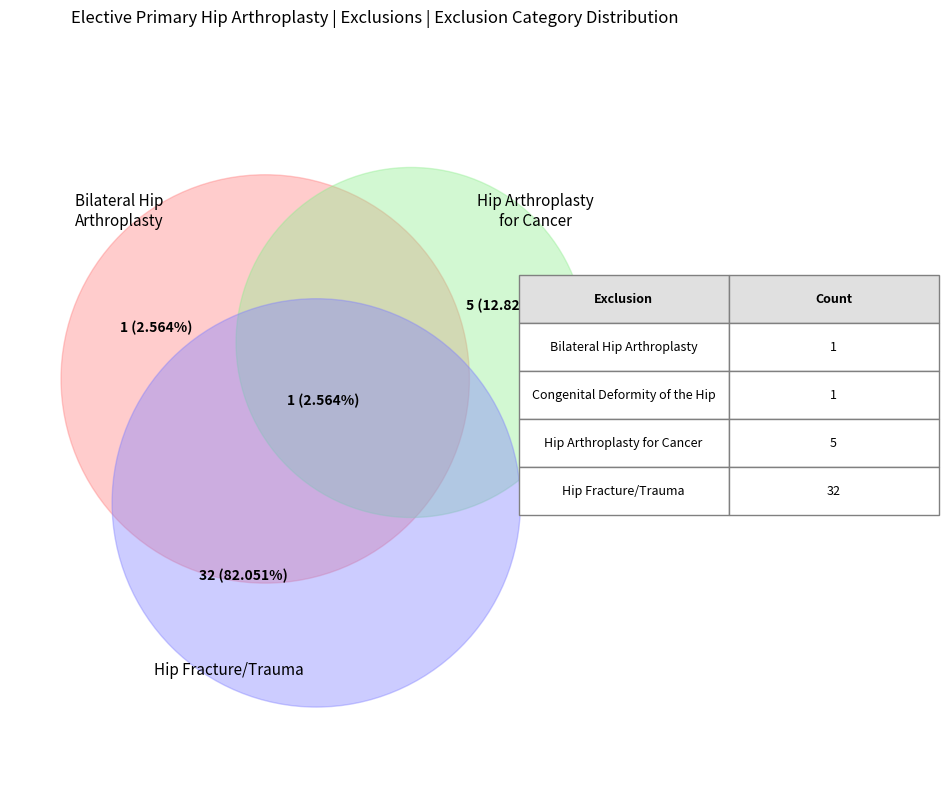

What is the largest slice in the pie chart?

Hip Fracture/Trauma